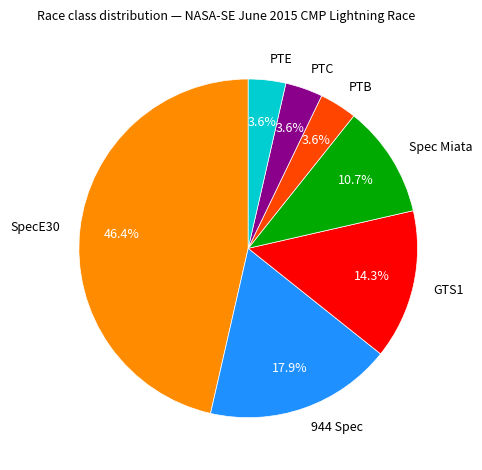

What percentage do PTC and GTS1 together represent?

17.9%